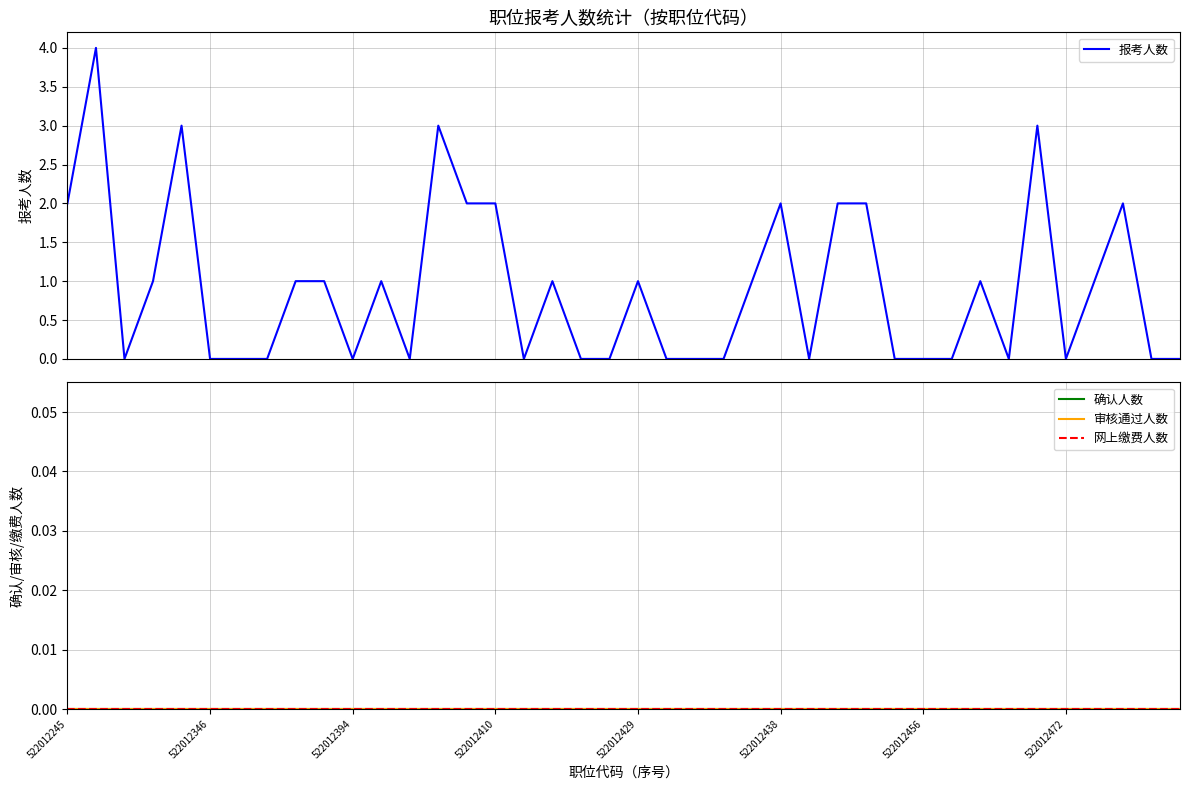

What are all the series names shown in the legend?

报考人数, 确认人数, 审核通过人数, 网上缴费人数